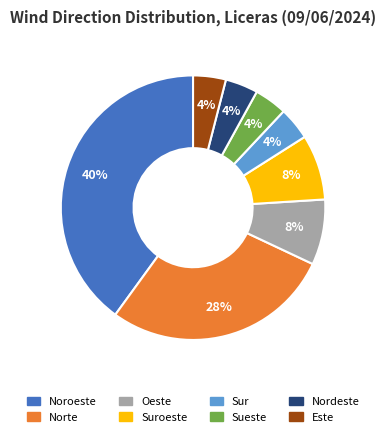

Does any single category account for the majority?

No